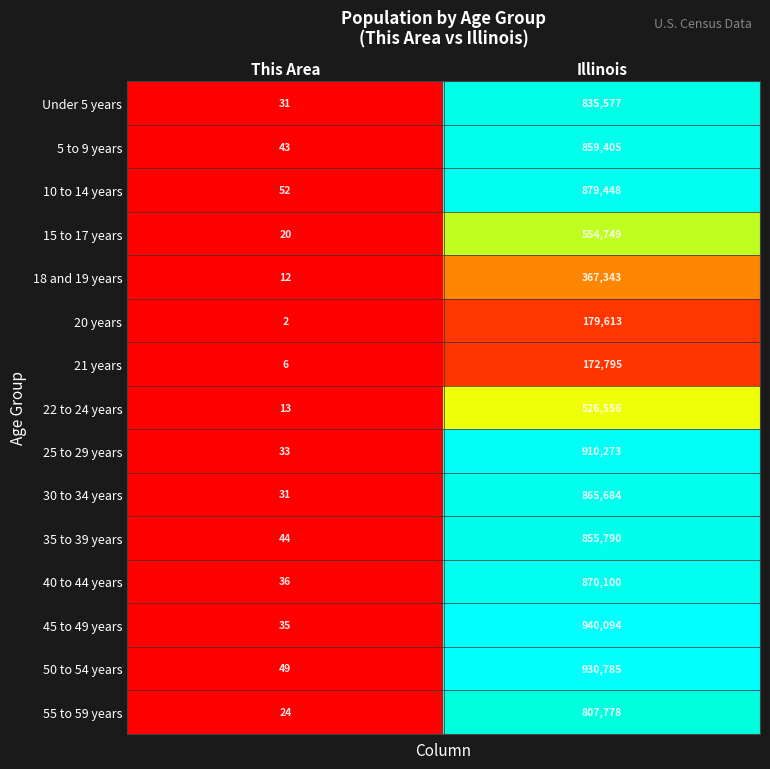

Which category has the lowest value across all series?

This Area